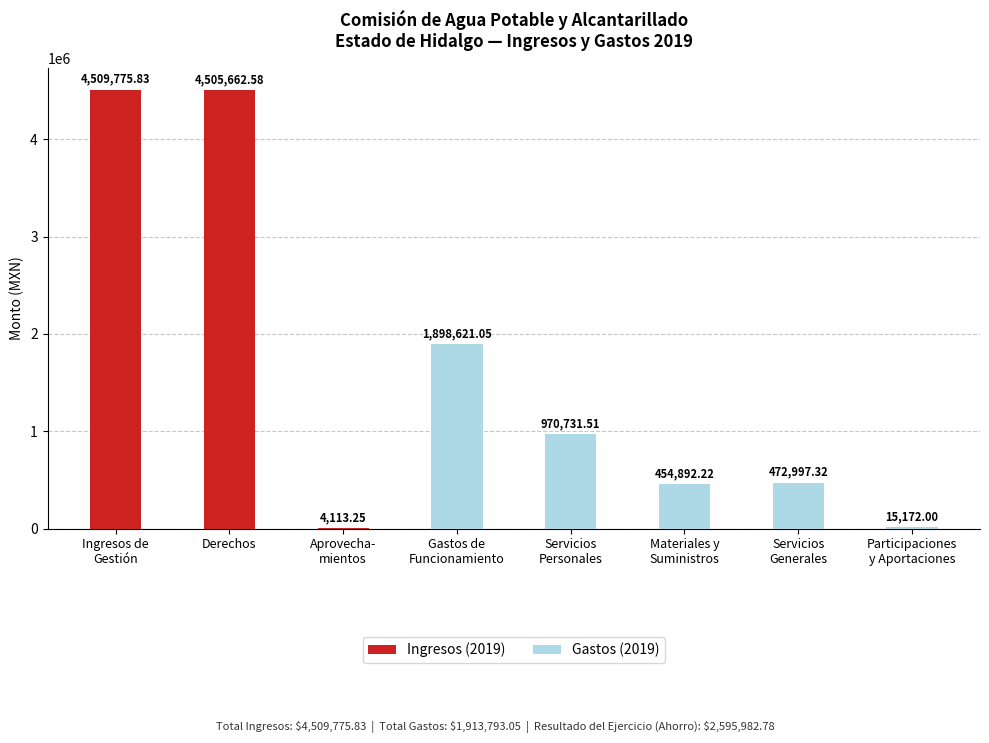

Which has a higher value, Servicios
Generales or Participaciones
y Aportaciones?

Servicios
Generales